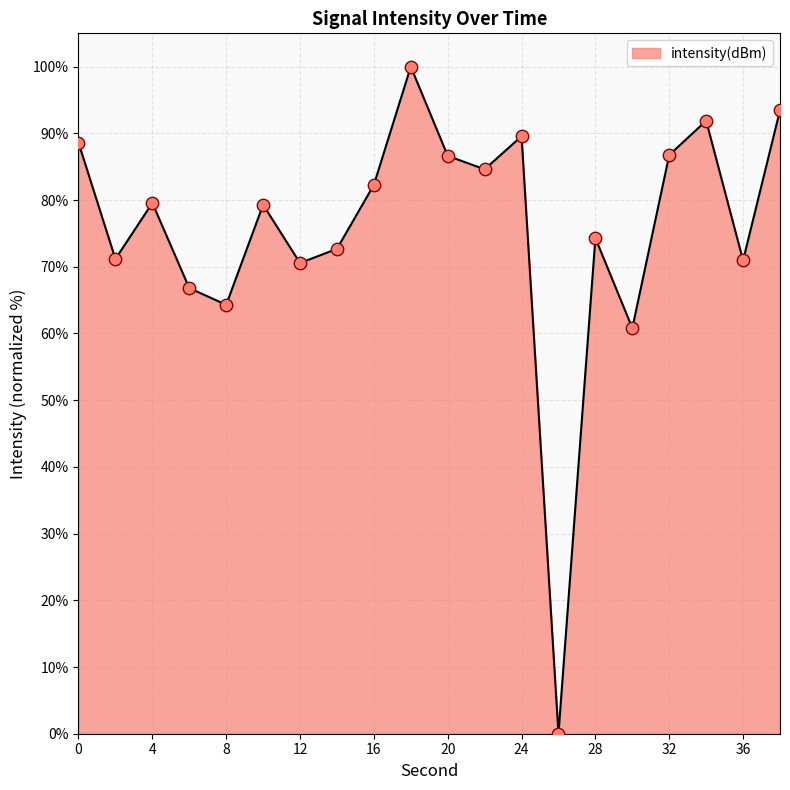

What is the difference between the maximum and minimum values?

100.0